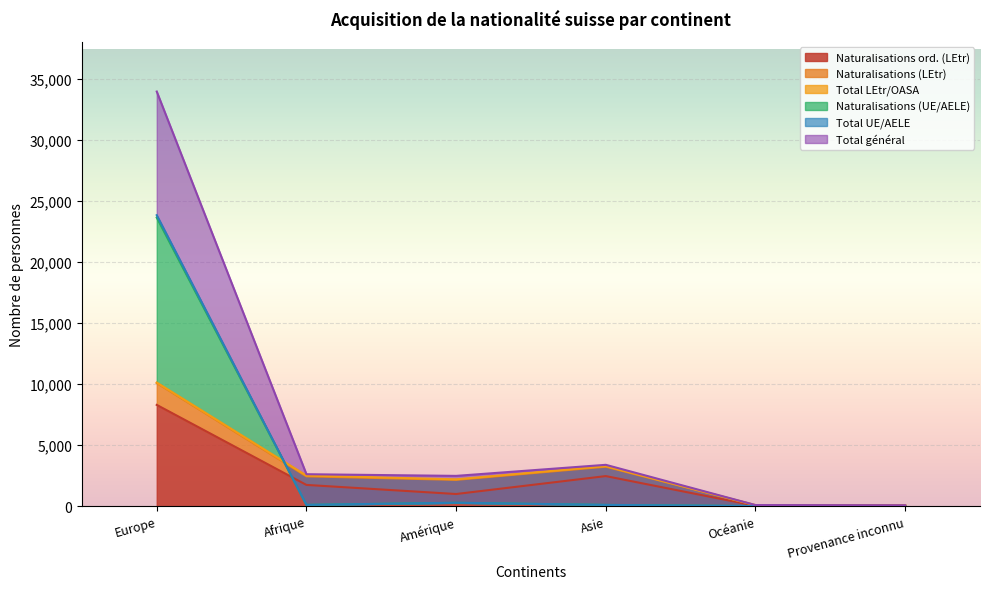

The value of Naturalisations ord. (LEtr) at Asie is 3962. True or false?

False